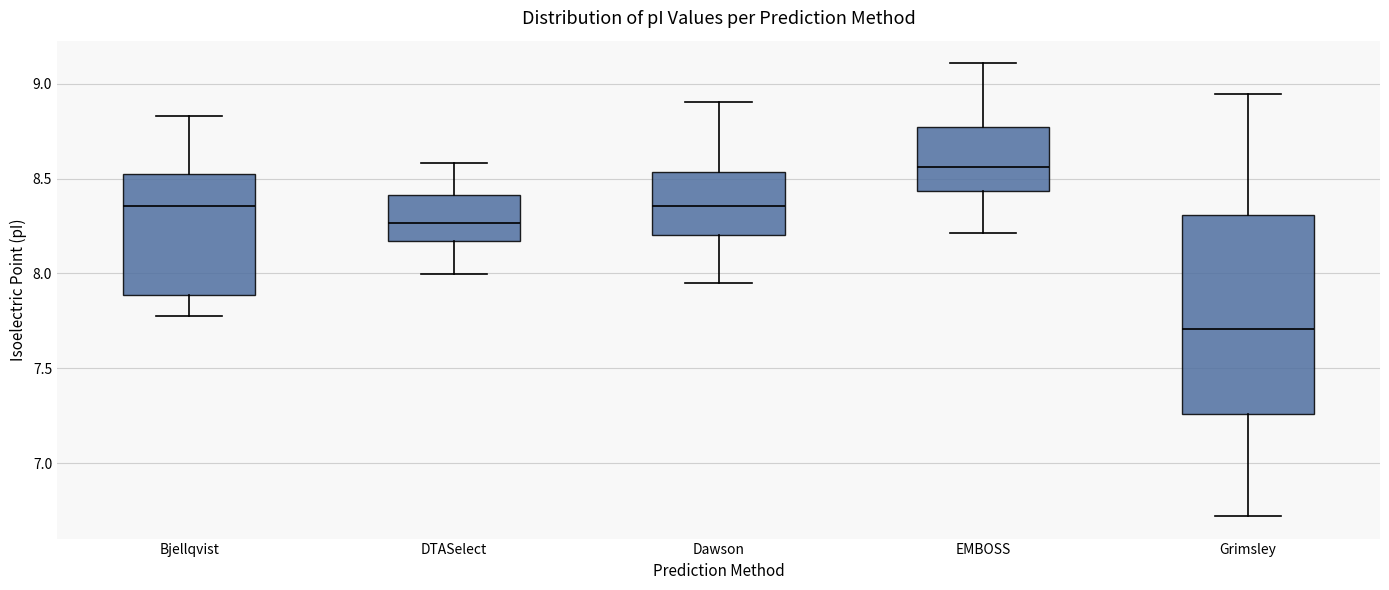

Reading left to right, read every box against the y-axis: the position of its median line, the range the box covers, and the ends of its whiskers. The values are not printed on the chart, so give them approximately, as read against the axis.

Bjellqvist: median 8.35, box 7.90 to 8.50, whiskers 7.80 to 8.85
DTASelect: median 8.25, box 8.15 to 8.40, whiskers 8.00 to 8.60
Dawson: median 8.35, box 8.20 to 8.55, whiskers 7.95 to 8.90
EMBOSS: median 8.55, box 8.45 to 8.75, whiskers 8.20 to 9.10
Grimsley: median 7.70, box 7.25 to 8.30, whiskers 6.70 to 8.95